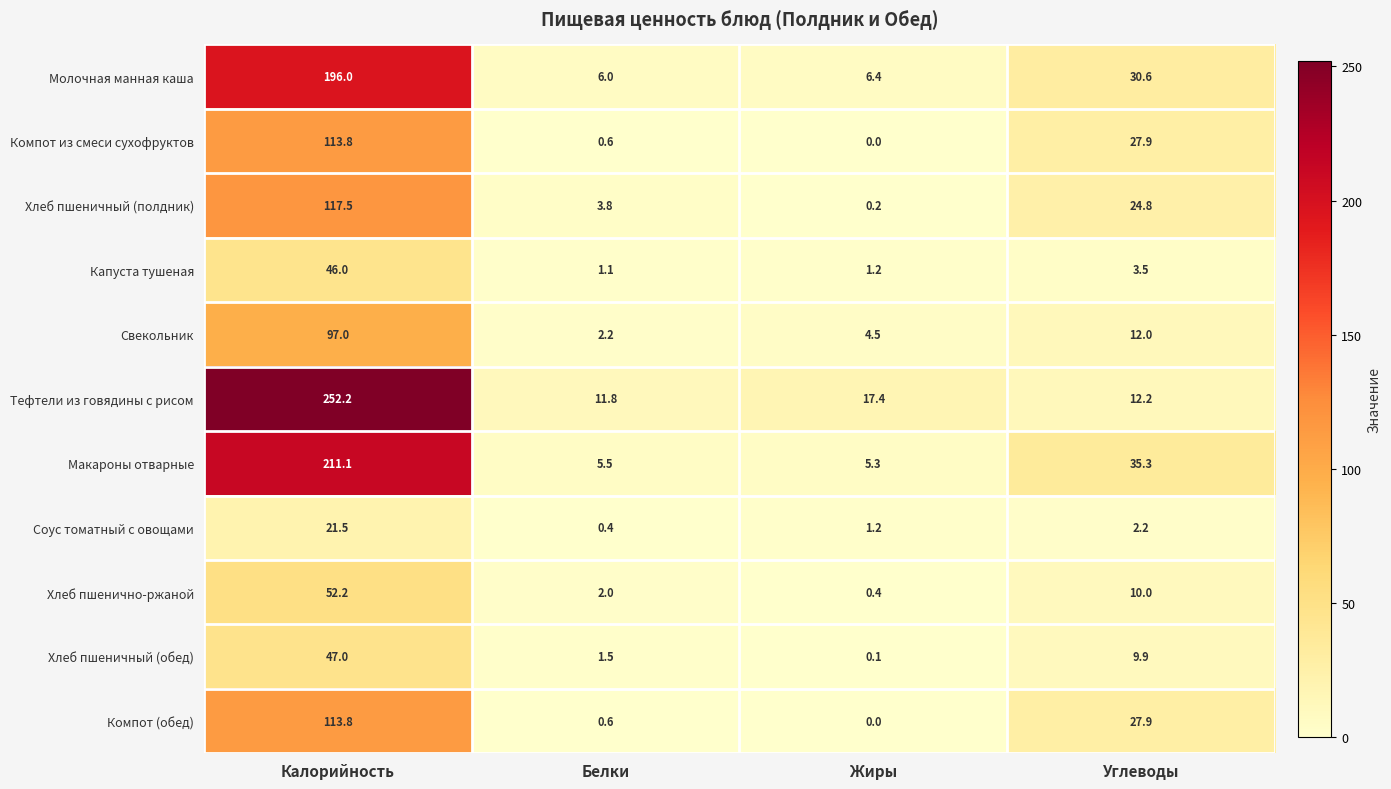

Rank the categories by Хлеб пшенично-ржаной value from lowest to highest.

Жиры, Белки, Углеводы, Калорийность